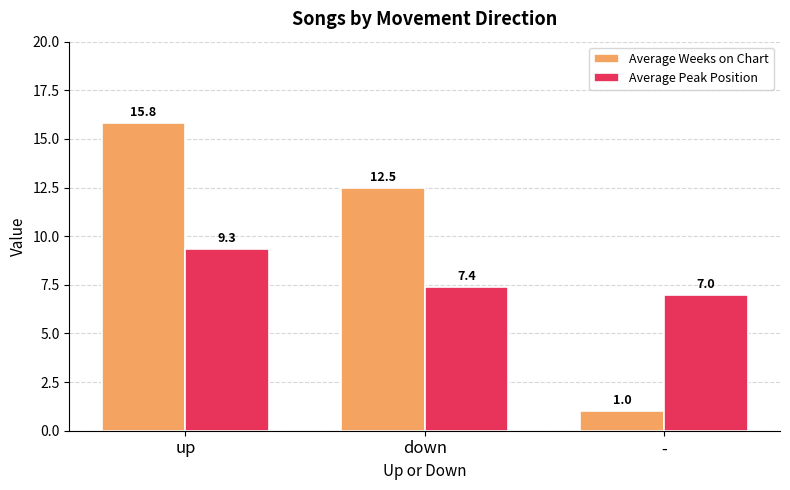

List the labels in order of Average Weeks on Chart value, smallest first.

-, down, up